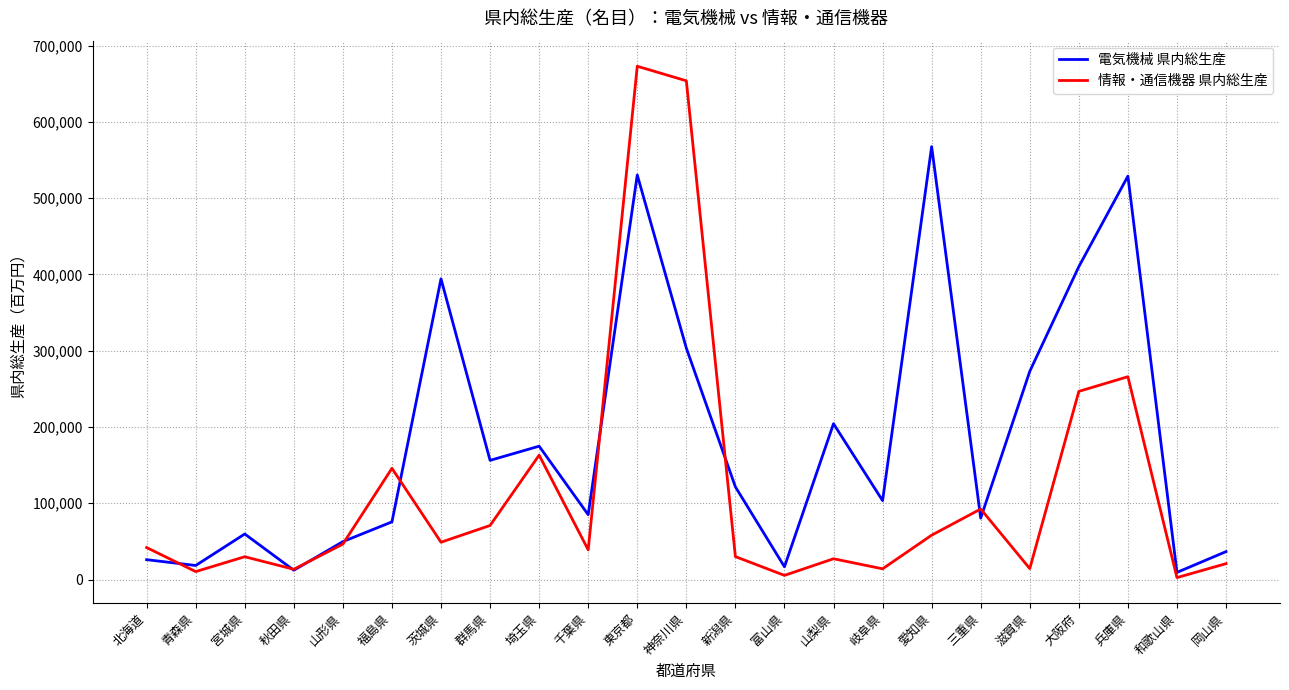

Is this an area chart (filled region under the line)?

No